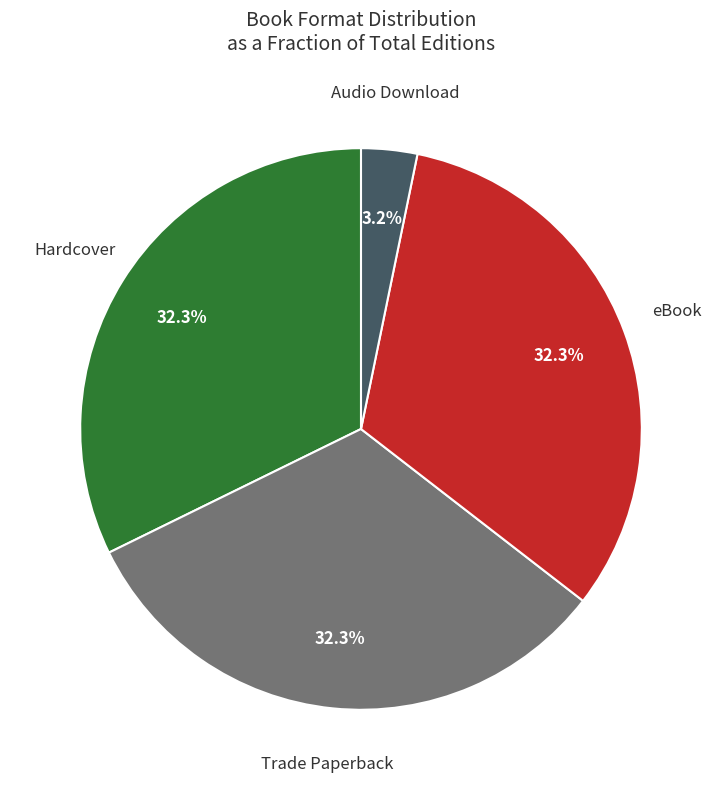

Is there a majority slice in this chart?

No